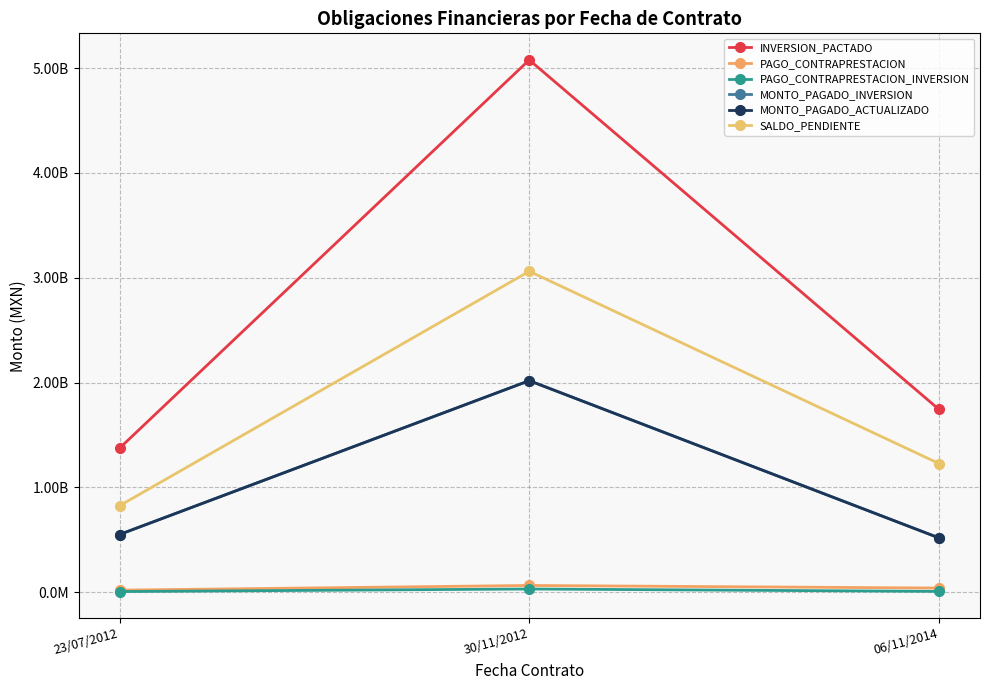

What is the difference between the maximum and second lowest values in the MONTO_PAGADO_INVERSION series?

1468592881.9